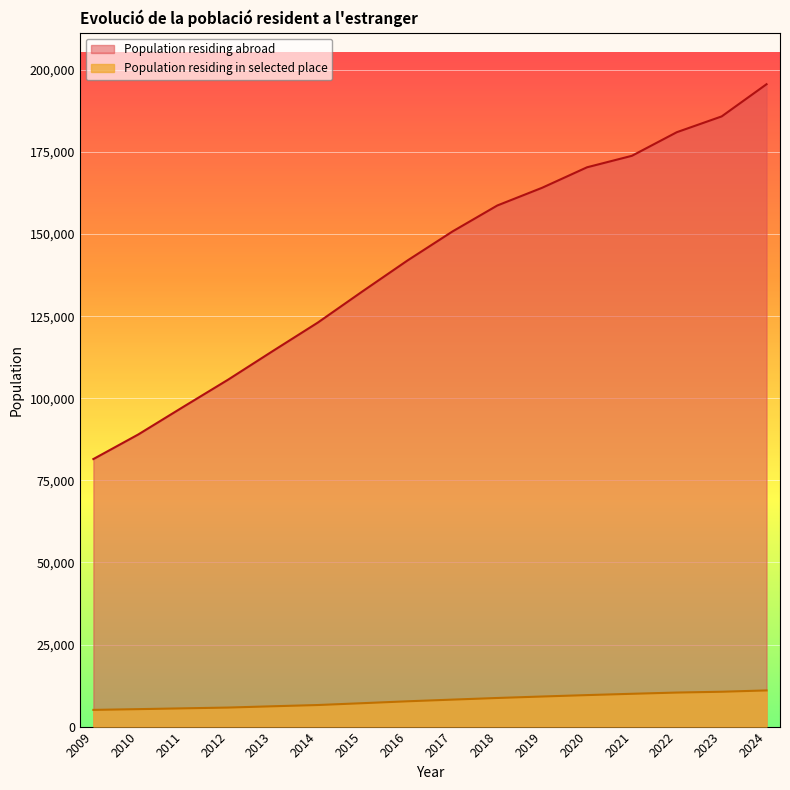

True or false: Population residing in selected place has a value of 57195 at 2013.

False